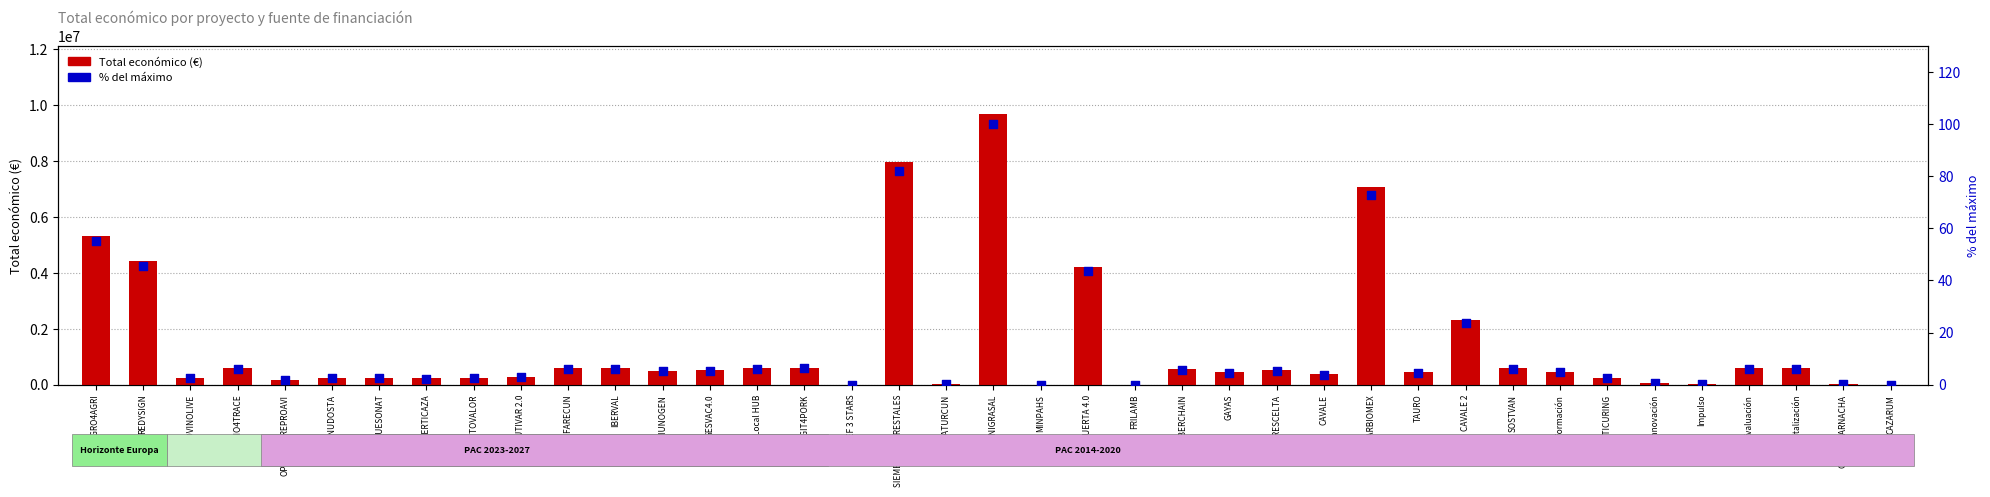

What is the total value across all series at Transformación?

466495.8